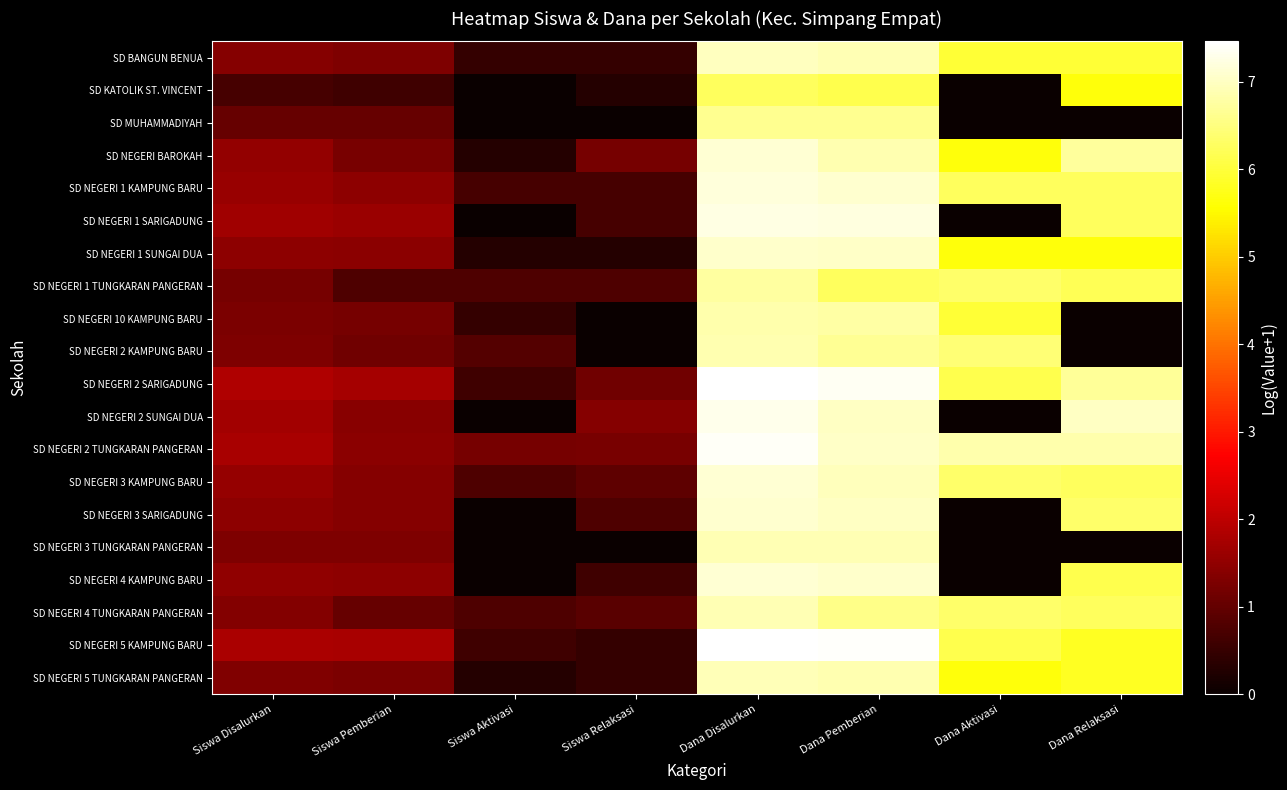

Reading left to right, extract all data points from this chart.

SD BANGUN BENUA: Siswa Disalurkan=1.4	Siswa Pemberian=1.3	Siswa Aktivasi=0.5	Siswa Relaksasi=0.5	Dana Disalurkan=7.0	Dana Pemberian=6.9	Dana Aktivasi=6.0	Dana Relaksasi=6.0
SD KATOLIK ST. VINCENT: Siswa Disalurkan=0.7	Siswa Pemberian=0.6	Siswa Aktivasi=0.0	Siswa Relaksasi=0.3	Dana Disalurkan=6.3	Dana Pemberian=6.1	Dana Aktivasi=0.0	Dana Relaksasi=5.7
SD MUHAMMADIYAH: Siswa Disalurkan=1.0	Siswa Pemberian=1.0	Siswa Aktivasi=0.0	Siswa Relaksasi=0.0	Dana Disalurkan=6.6	Dana Pemberian=6.6	Dana Aktivasi=0.0	Dana Relaksasi=0.0
SD NEGERI BAROKAH: Siswa Disalurkan=1.5	Siswa Pemberian=1.2	Siswa Aktivasi=0.3	Siswa Relaksasi=1.2	Dana Disalurkan=7.1	Dana Pemberian=6.9	Dana Aktivasi=5.7	Dana Relaksasi=6.7
SD NEGERI 1 KAMPUNG BARU: Siswa Disalurkan=1.6	Siswa Pemberian=1.5	Siswa Aktivasi=0.7	Siswa Relaksasi=0.7	Dana Disalurkan=7.2	Dana Pemberian=7.1	Dana Aktivasi=6.3	Dana Relaksasi=6.3
SD NEGERI 1 SARIGADUNG: Siswa Disalurkan=1.7	Siswa Pemberian=1.6	Siswa Aktivasi=0.0	Siswa Relaksasi=0.7	Dana Disalurkan=7.2	Dana Pemberian=7.2	Dana Aktivasi=0.0	Dana Relaksasi=6.3
SD NEGERI 1 SUNGAI DUA: Siswa Disalurkan=1.5	Siswa Pemberian=1.4	Siswa Aktivasi=0.3	Siswa Relaksasi=0.3	Dana Disalurkan=7.1	Dana Pemberian=7.0	Dana Aktivasi=5.7	Dana Relaksasi=5.7
SD NEGERI 1 TUNGKARAN PANGERAN: Siswa Disalurkan=1.2	Siswa Pemberian=0.8	Siswa Aktivasi=0.8	Siswa Relaksasi=0.8	Dana Disalurkan=6.8	Dana Pemberian=6.3	Dana Aktivasi=6.4	Dana Relaksasi=6.2
SD NEGERI 10 KAMPUNG BARU: Siswa Disalurkan=1.3	Siswa Pemberian=1.2	Siswa Aktivasi=0.5	Siswa Relaksasi=0.0	Dana Disalurkan=6.8	Dana Pemberian=6.8	Dana Aktivasi=6.0	Dana Relaksasi=0.0
SD NEGERI 2 KAMPUNG BARU: Siswa Disalurkan=1.3	Siswa Pemberian=1.1	Siswa Aktivasi=0.8	Siswa Relaksasi=0.0	Dana Disalurkan=6.9	Dana Pemberian=6.7	Dana Aktivasi=6.4	Dana Relaksasi=0.0
SD NEGERI 2 SARIGADUNG: Siswa Disalurkan=1.9	Siswa Pemberian=1.7	Siswa Aktivasi=0.6	Siswa Relaksasi=1.1	Dana Disalurkan=7.5	Dana Pemberian=7.4	Dana Aktivasi=6.1	Dana Relaksasi=6.7
SD NEGERI 2 SUNGAI DUA: Siswa Disalurkan=1.7	Siswa Pemberian=1.4	Siswa Aktivasi=0.0	Siswa Relaksasi=1.4	Dana Disalurkan=7.3	Dana Pemberian=7.0	Dana Aktivasi=0.0	Dana Relaksasi=7.0
SD NEGERI 2 TUNGKARAN PANGERAN: Siswa Disalurkan=1.8	Siswa Pemberian=1.4	Siswa Aktivasi=1.2	Siswa Relaksasi=1.2	Dana Disalurkan=7.4	Dana Pemberian=7.0	Dana Aktivasi=6.8	Dana Relaksasi=6.8
SD NEGERI 3 KAMPUNG BARU: Siswa Disalurkan=1.6	Siswa Pemberian=1.4	Siswa Aktivasi=0.8	Siswa Relaksasi=1.0	Dana Disalurkan=7.1	Dana Pemberian=7.0	Dana Aktivasi=6.4	Dana Relaksasi=6.3
SD NEGERI 3 SARIGADUNG: Siswa Disalurkan=1.5	Siswa Pemberian=1.4	Siswa Aktivasi=0.0	Siswa Relaksasi=0.8	Dana Disalurkan=7.1	Dana Pemberian=7.0	Dana Aktivasi=0.0	Dana Relaksasi=6.4
SD NEGERI 3 TUNGKARAN PANGERAN: Siswa Disalurkan=1.3	Siswa Pemberian=1.3	Siswa Aktivasi=0.0	Siswa Relaksasi=0.0	Dana Disalurkan=6.9	Dana Pemberian=6.9	Dana Aktivasi=0.0	Dana Relaksasi=0.0
SD NEGERI 4 KAMPUNG BARU: Siswa Disalurkan=1.5	Siswa Pemberian=1.5	Siswa Aktivasi=0.0	Siswa Relaksasi=0.6	Dana Disalurkan=7.1	Dana Pemberian=7.1	Dana Aktivasi=0.0	Dana Relaksasi=6.1
SD NEGERI 4 TUNGKARAN PANGERAN: Siswa Disalurkan=1.4	Siswa Pemberian=1.0	Siswa Aktivasi=0.8	Siswa Relaksasi=0.9	Dana Disalurkan=6.9	Dana Pemberian=6.6	Dana Aktivasi=6.4	Dana Relaksasi=6.3
SD NEGERI 5 KAMPUNG BARU: Siswa Disalurkan=1.8	Siswa Pemberian=1.8	Siswa Aktivasi=0.6	Siswa Relaksasi=0.5	Dana Disalurkan=7.4	Dana Pemberian=7.4	Dana Aktivasi=6.1	Dana Relaksasi=5.8
SD NEGERI 5 TUNGKARAN PANGERAN: Siswa Disalurkan=1.3	Siswa Pemberian=1.3	Siswa Aktivasi=0.3	Siswa Relaksasi=0.5	Dana Disalurkan=6.9	Dana Pemberian=6.9	Dana Aktivasi=5.7	Dana Relaksasi=5.8